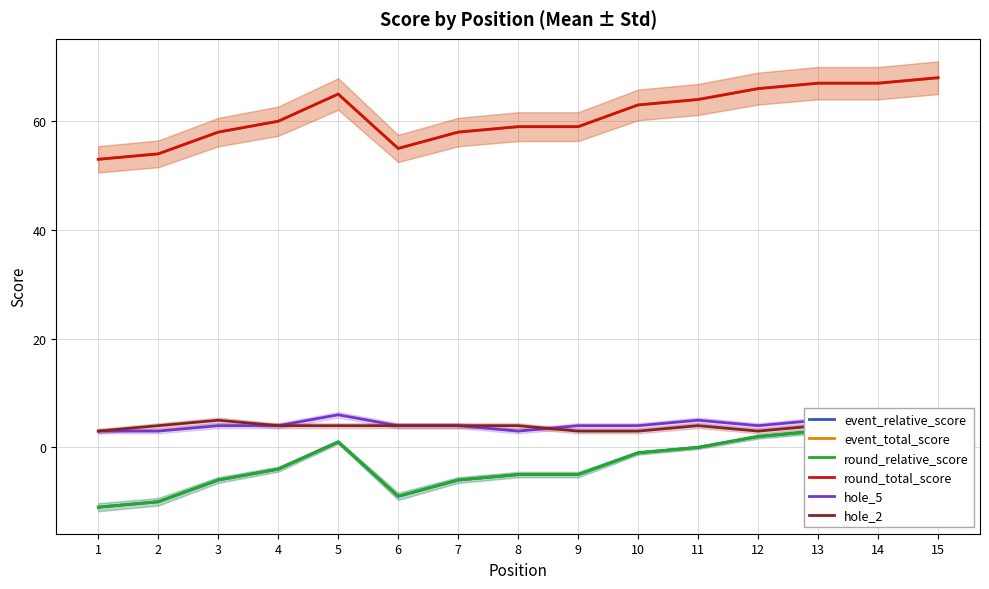

Which category has the lowest value across all series?

1